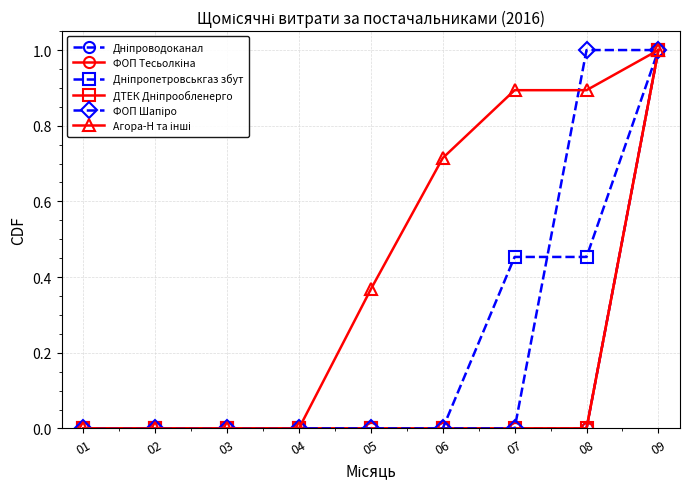

Which series has the largest total across all categories?

Агора-Н та інші